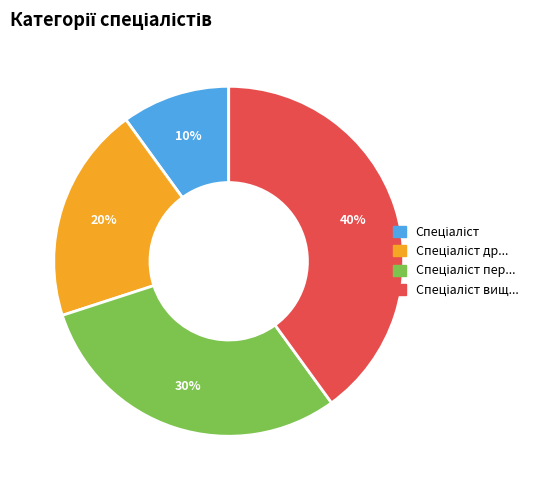

To the nearest percent, what is the difference between the largest and smallest slice percentages?

30%